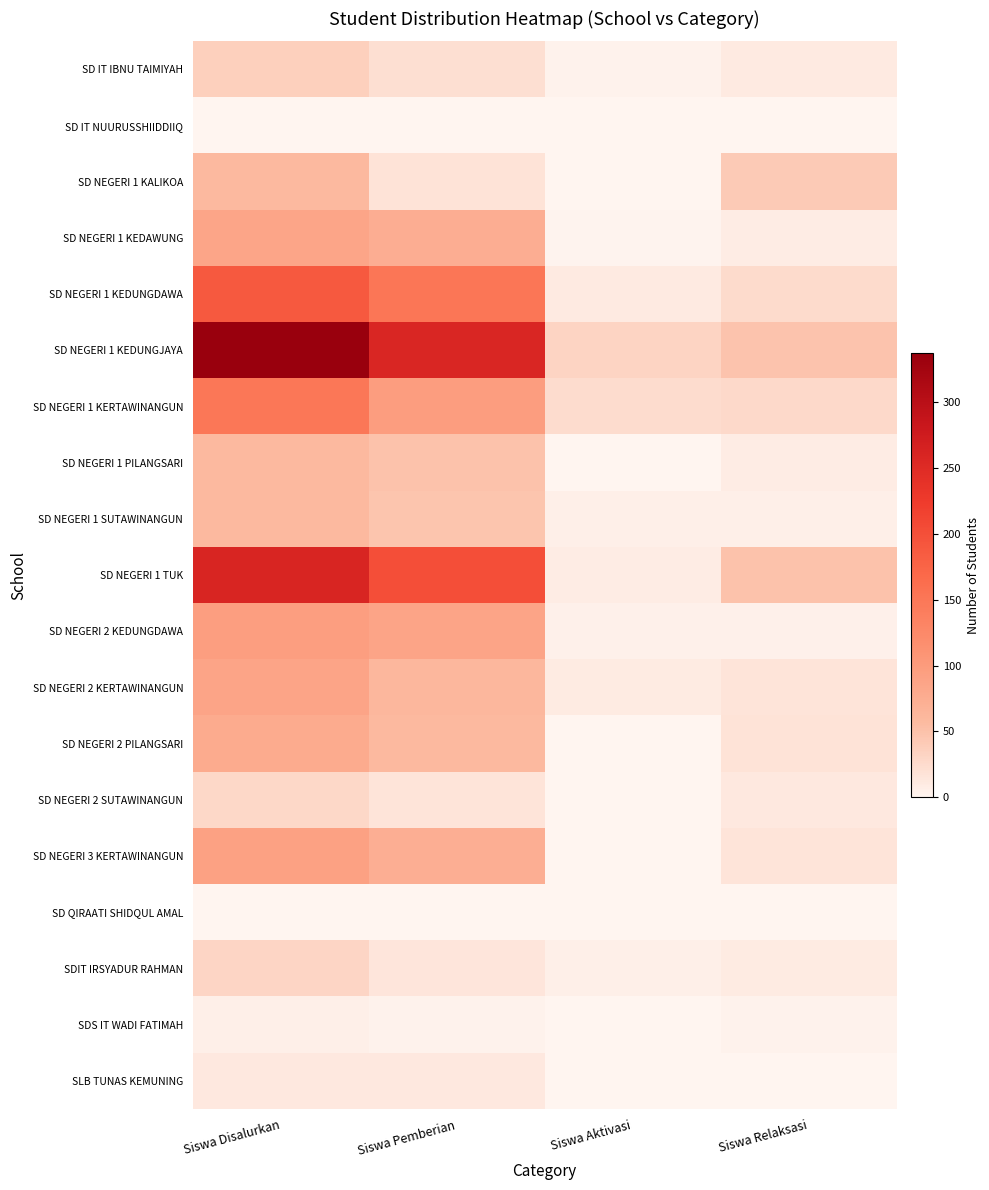

Rank the series at Siswa Aktivasi from lowest to highest value.

SD IT NUURUSSHIIDDIIQ, SD NEGERI 1 KALIKOA, SD NEGERI 2 SUTAWINANGUN, SD QIRAATI SHIDQUL AMAL, SDS IT WADI FATIMAH, SLB TUNAS KEMUNING, SD NEGERI 1 PILANGSARI, SD NEGERI 2 PILANGSARI, SD NEGERI 3 KERTAWINANGUN, SD NEGERI 1 KEDAWUNG, SD IT IBNU TAIMIYAH, SD NEGERI 2 KEDUNGDAWA, SD NEGERI 1 SUTAWINANGUN, SDIT IRSYADUR RAHMAN, SD NEGERI 1 TUK, SD NEGERI 2 KERTAWINANGUN, SD NEGERI 1 KEDUNGDAWA, SD NEGERI 1 KERTAWINANGUN, SD NEGERI 1 KEDUNGJAYA